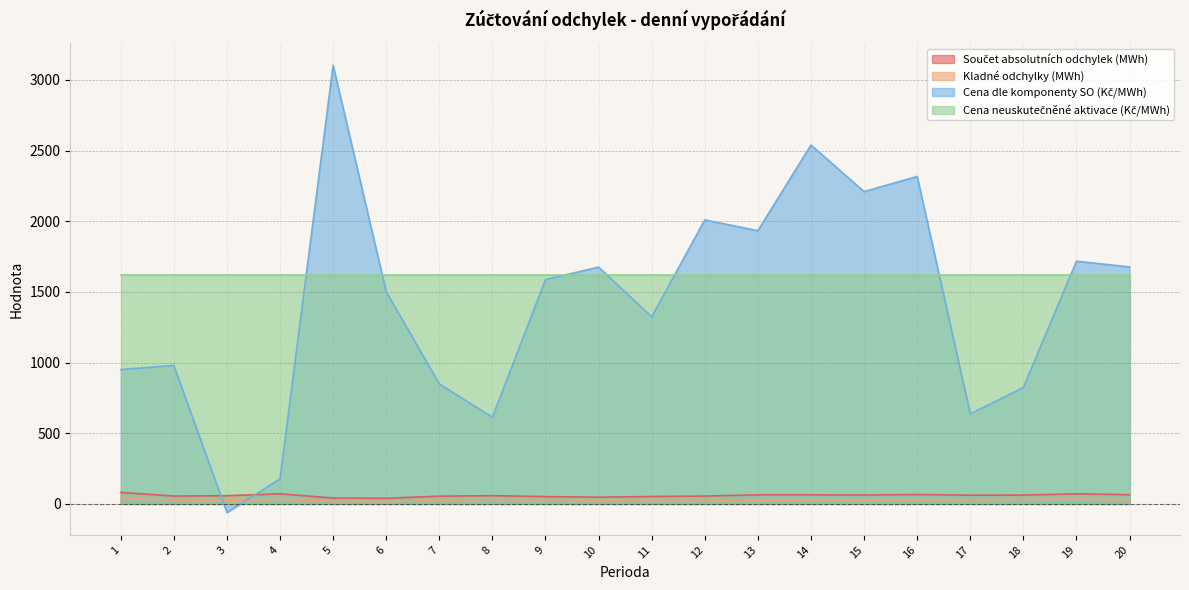

What is the maximum value for Součet absolutních odchylek (MWh)?

80.9